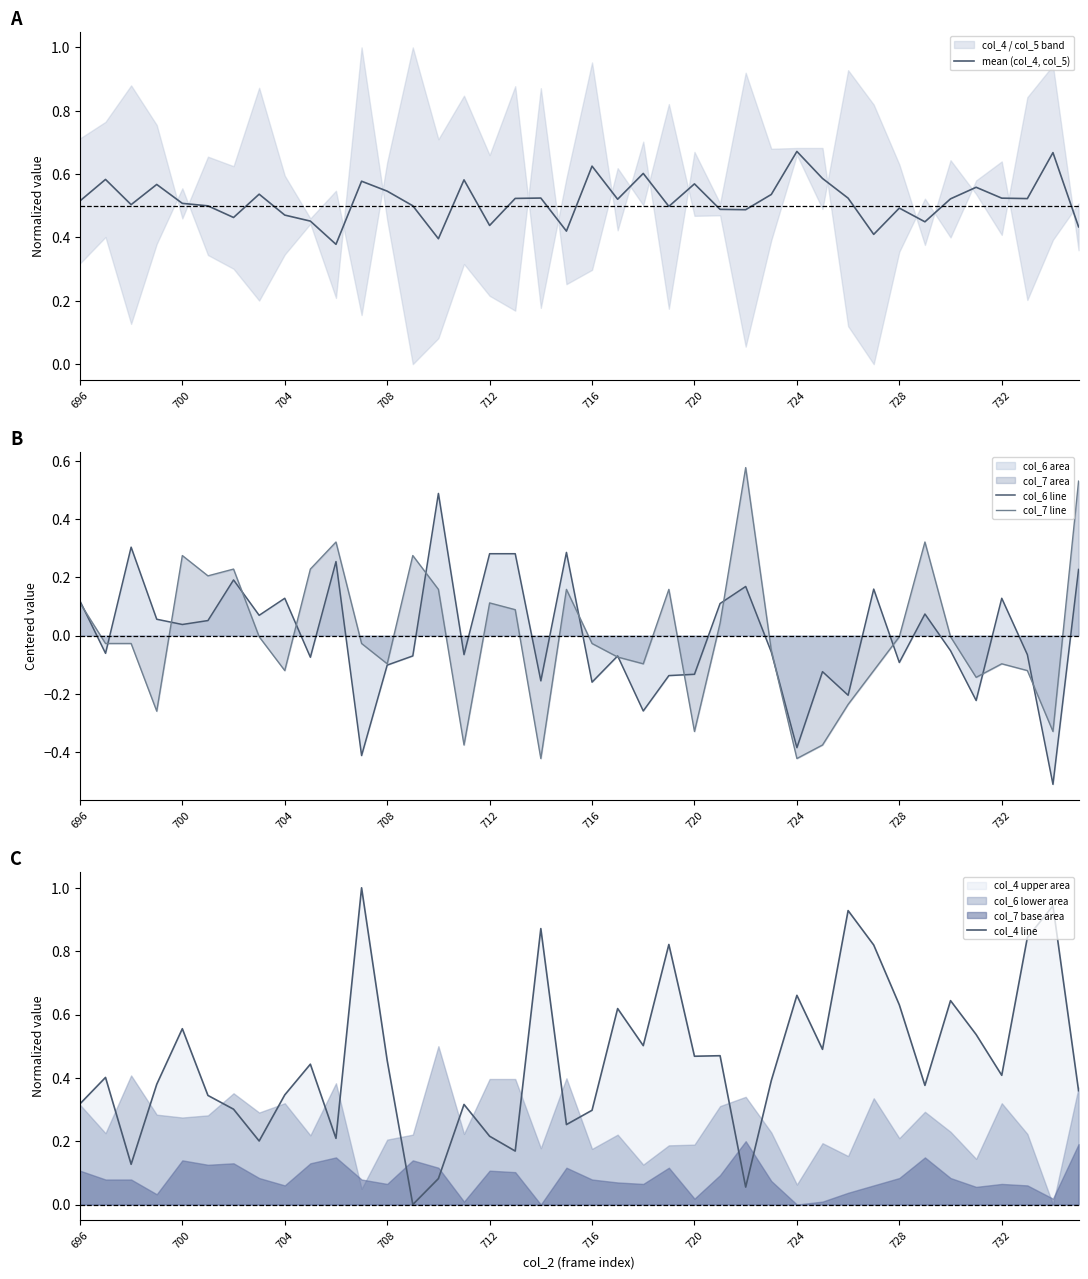

Is it true that col_7 line equals -0.1 at 720?

False